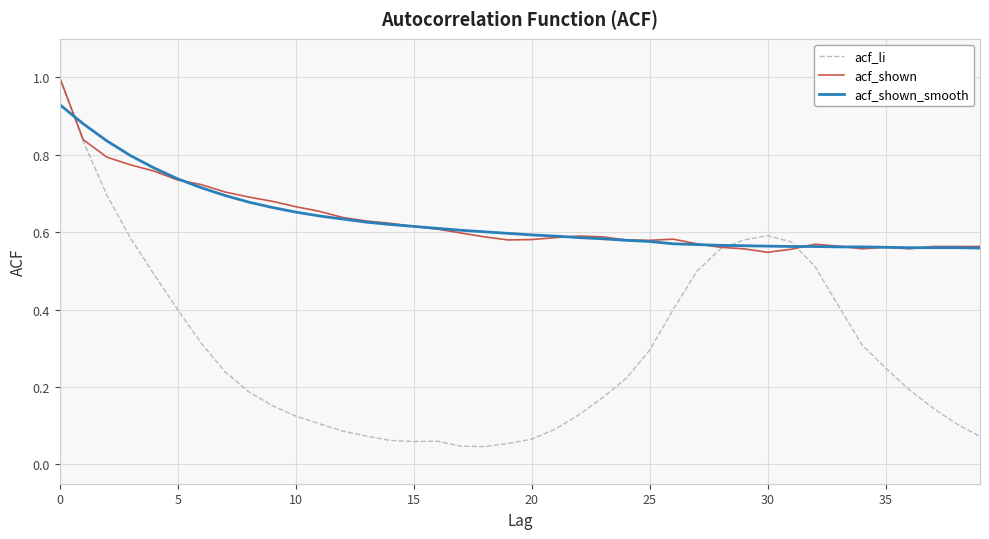

What is the highest value of the acf_li series?

1.0